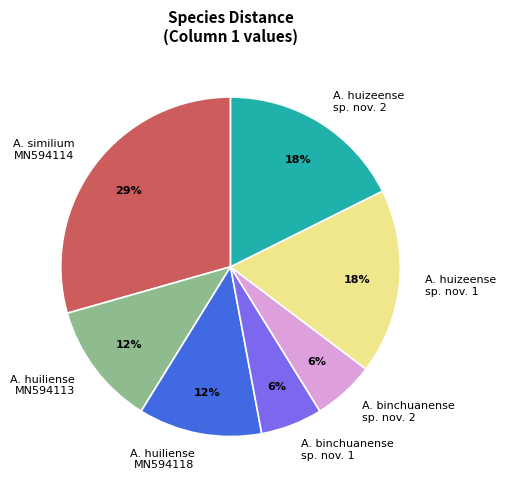

Combined, do A. huizeense sp. nov. 1 and A. huizeense sp. nov. 2 account for over 50%?

No